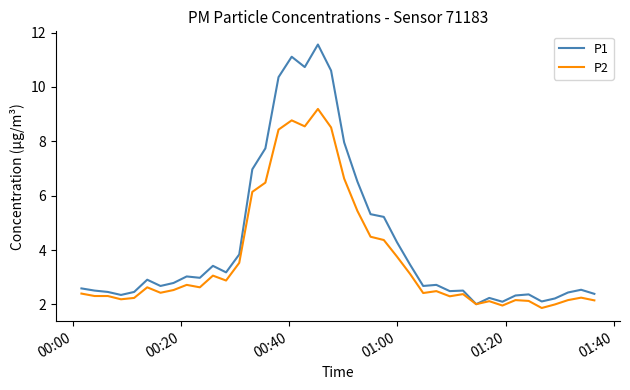

What is the sum of all P1 values?

172.2